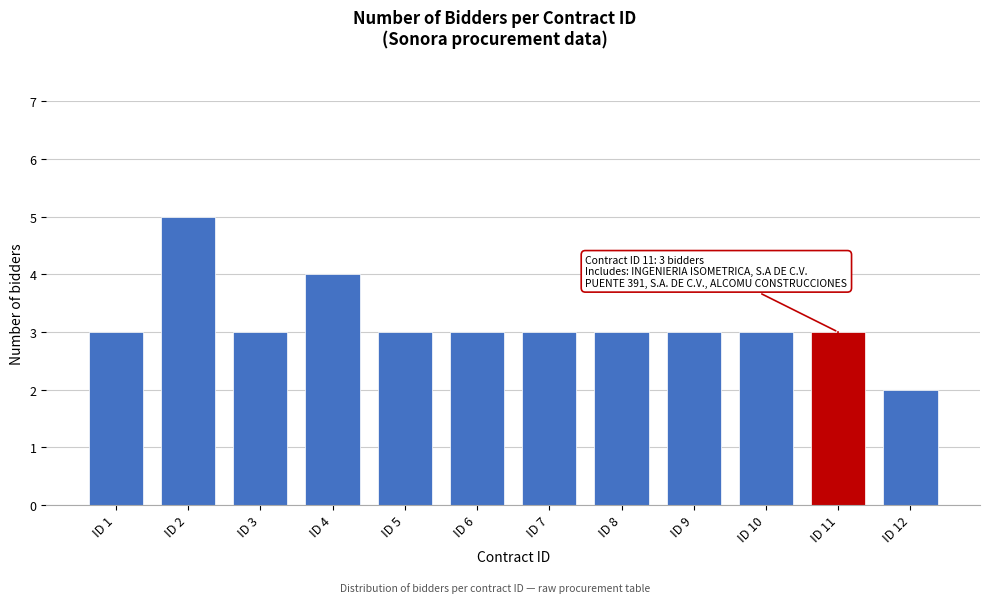

Reading left to right, extract all data points from this chart.

3	5	3	4	3	3	3	3	3	3	3	2